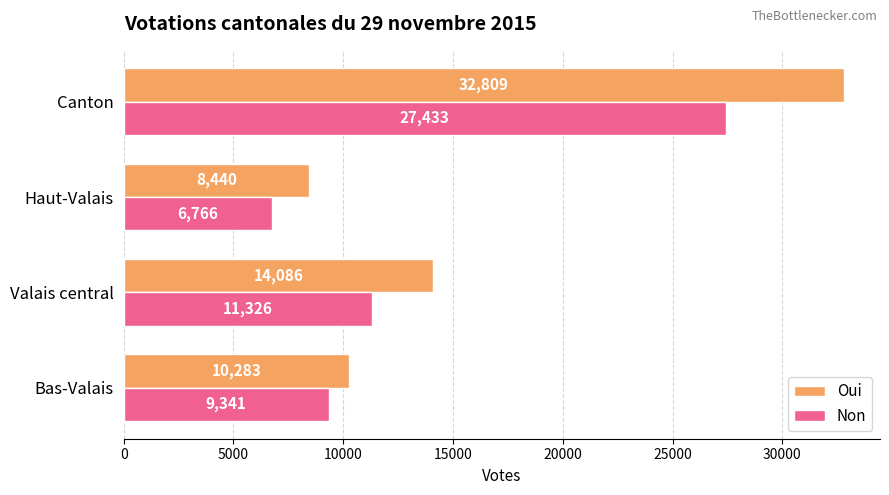

At which label does Oui reach its peak?

Canton